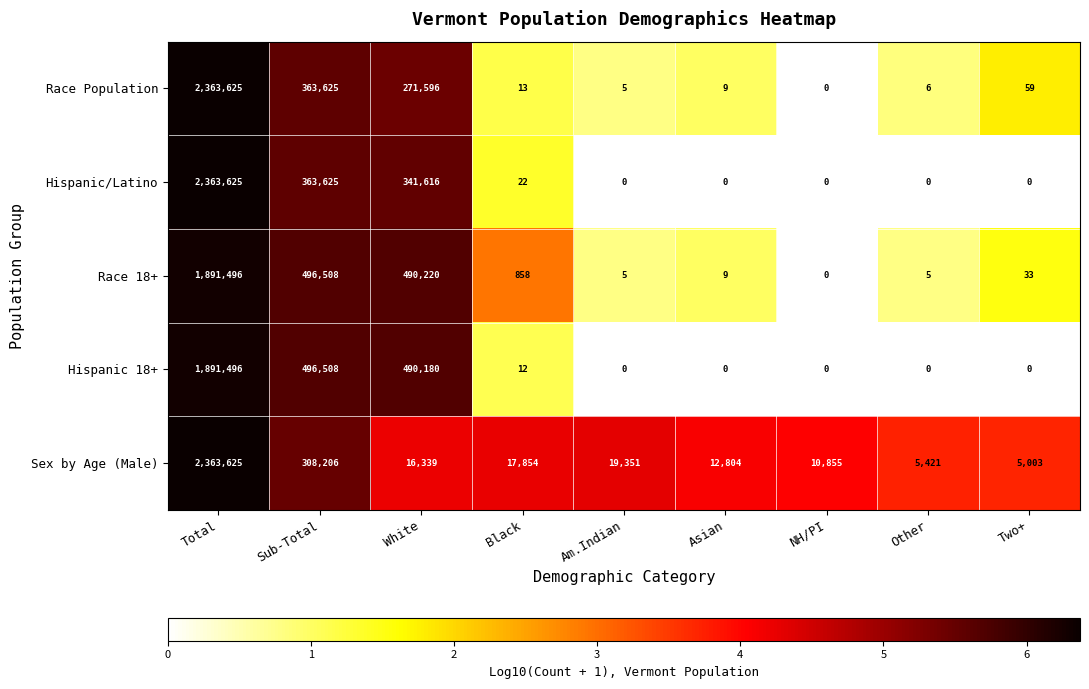

Which category has the highest value across all series?

Total